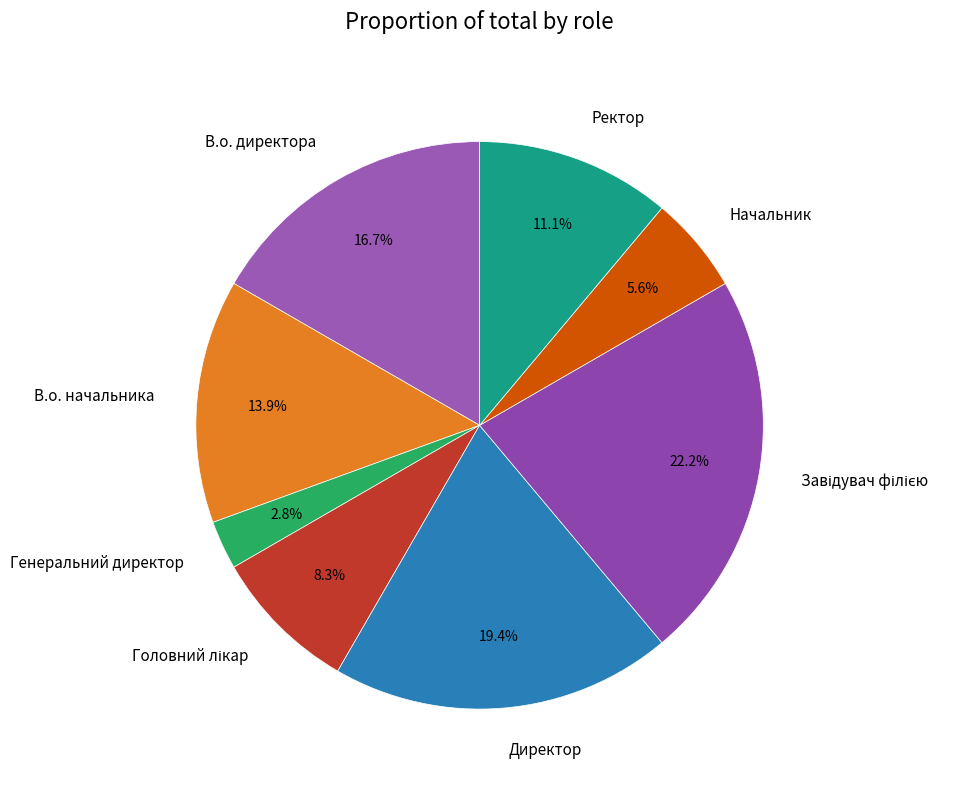

Does Директор account for over 50% of the chart?

No